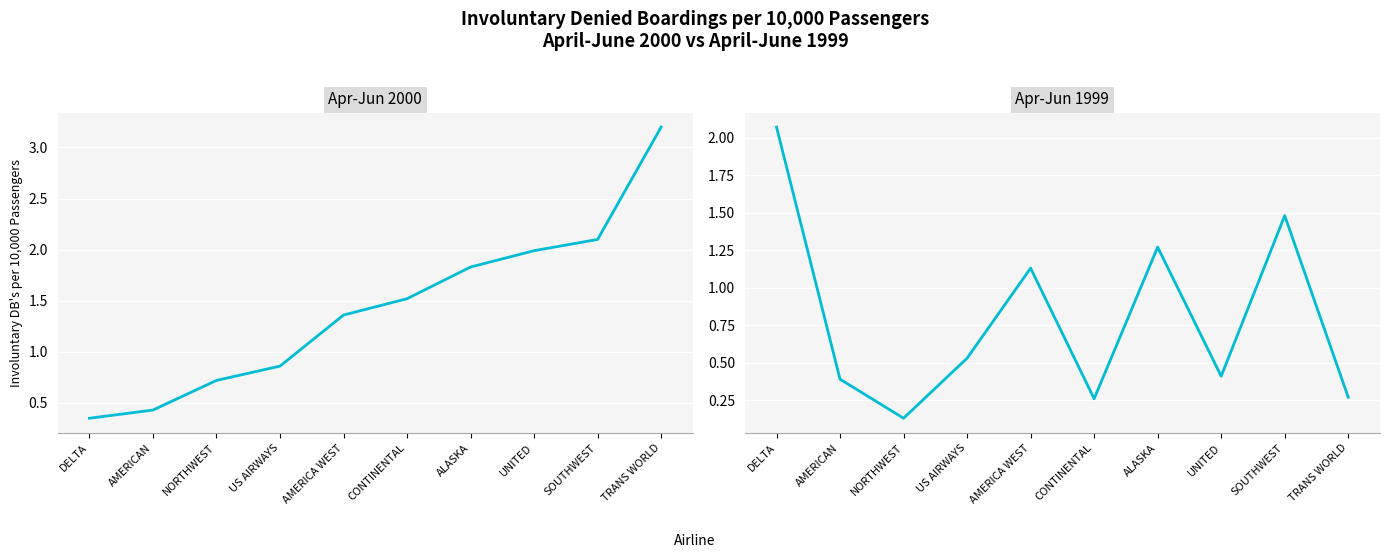

What is the label of the 6th point from the left?

CONTINENTAL